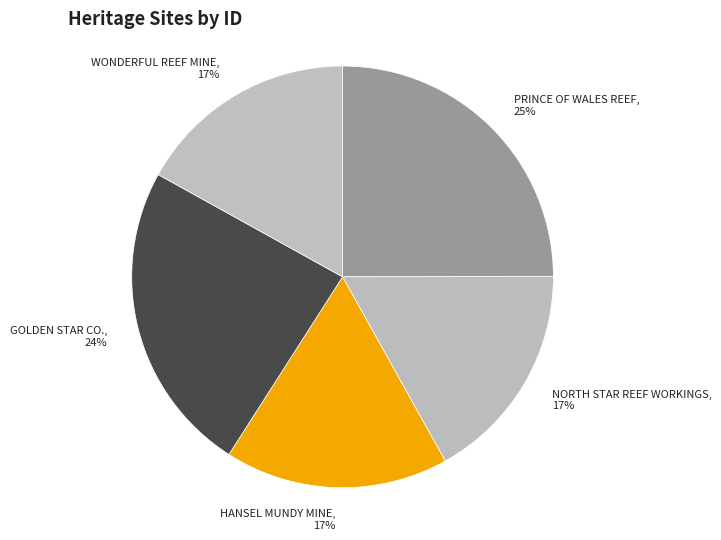

To the nearest percent, what percentage of the pie is HANSEL MUNDY MINE?

17%